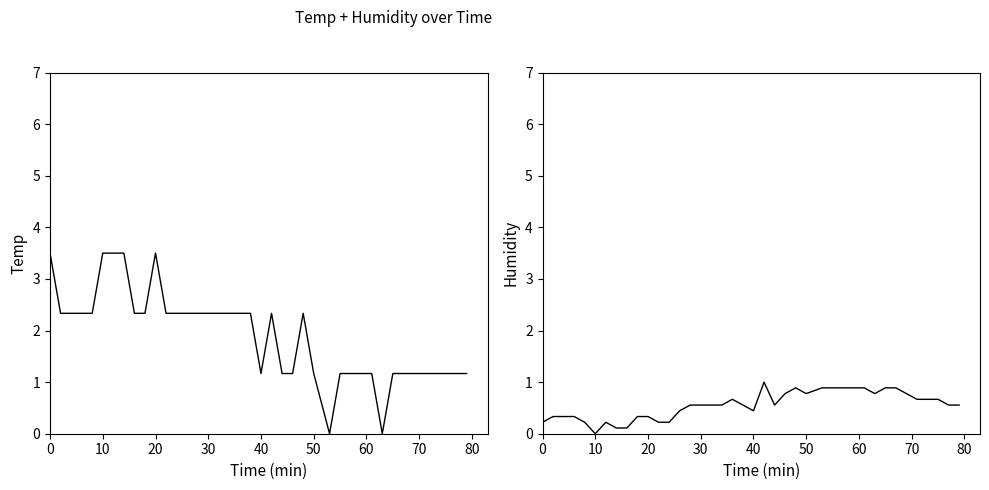

What are all the series names shown in the legend?

Temp, Humidity